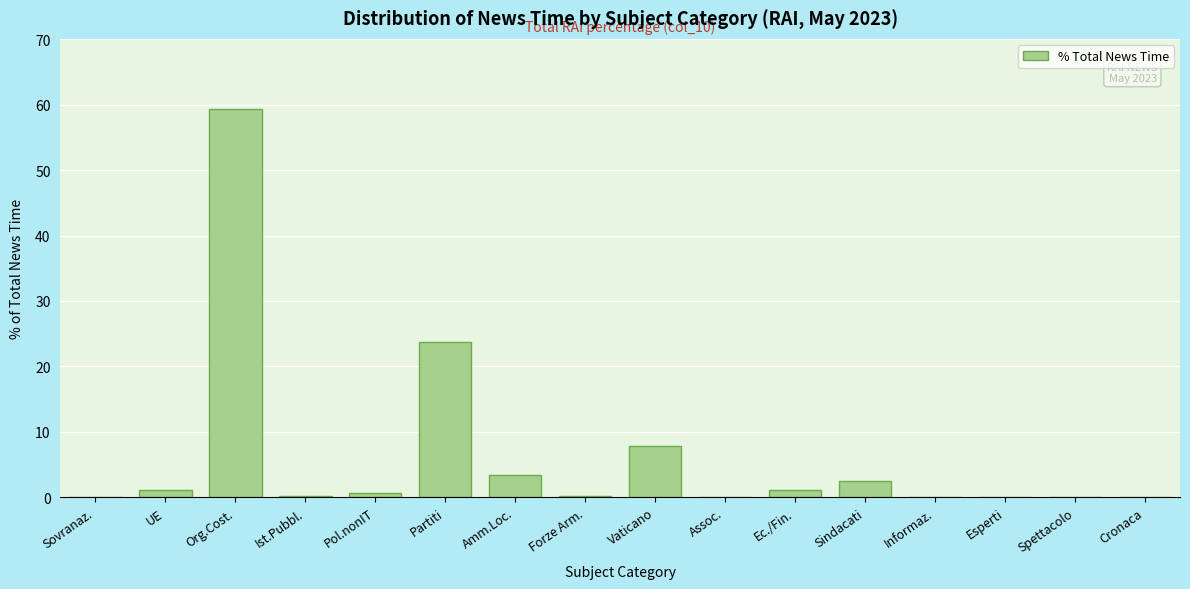

True or false: the data shows 29.2 at Org.Cost..

False